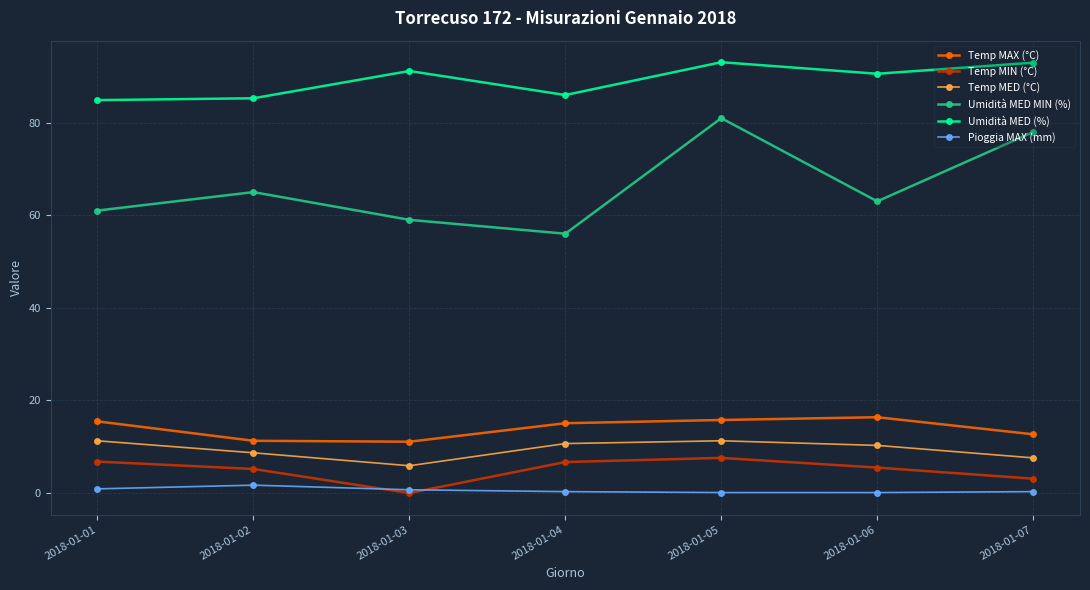

How many data points in Temp MAX (°C) are less than 15?

3